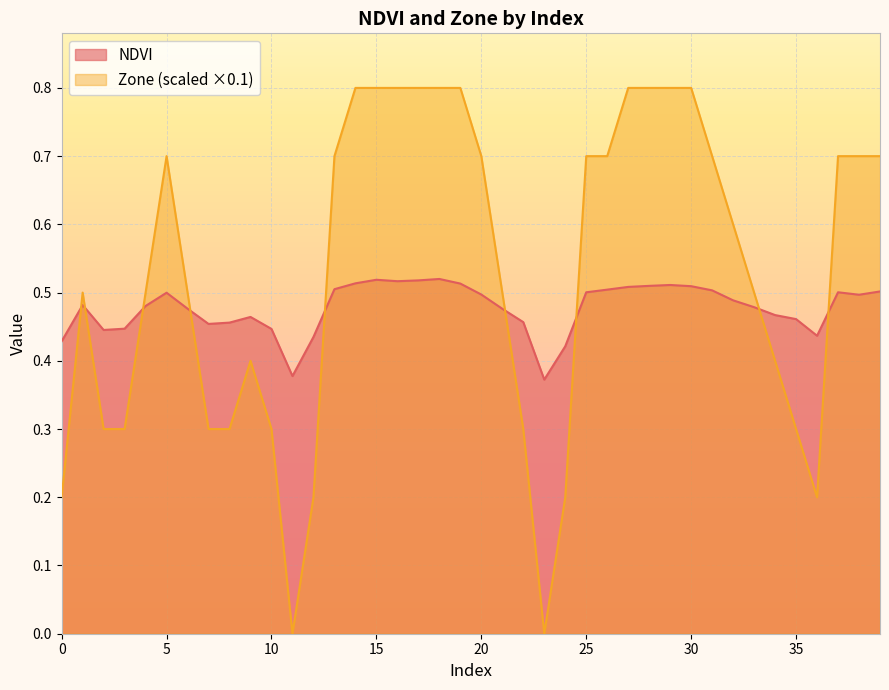

Reading right to left, what are all the values shown in this chart?

NDVI: 0.5	0.5	0.5	0.4	0.5	0.5	0.5	0.5	0.5	0.5	0.5	0.5	0.5	0.5	0.5	0.4	0.4	0.5	0.5	0.5	0.5	0.5	0.5	0.5	0.5	0.5	0.5	0.4	0.4	0.4	0.5	0.5	0.5	0.5	0.5	0.5	0.4	0.4	0.5	0.4
Zone: 0.7	0.7	0.7	0.2	0.3	0.4	0.5	0.6	0.7	0.8	0.8	0.8	0.8	0.7	0.7	0.2	0.0	0.3	0.5	0.7	0.8	0.8	0.8	0.8	0.8	0.8	0.7	0.2	0.0	0.3	0.4	0.3	0.3	0.5	0.7	0.5	0.3	0.3	0.5	0.2